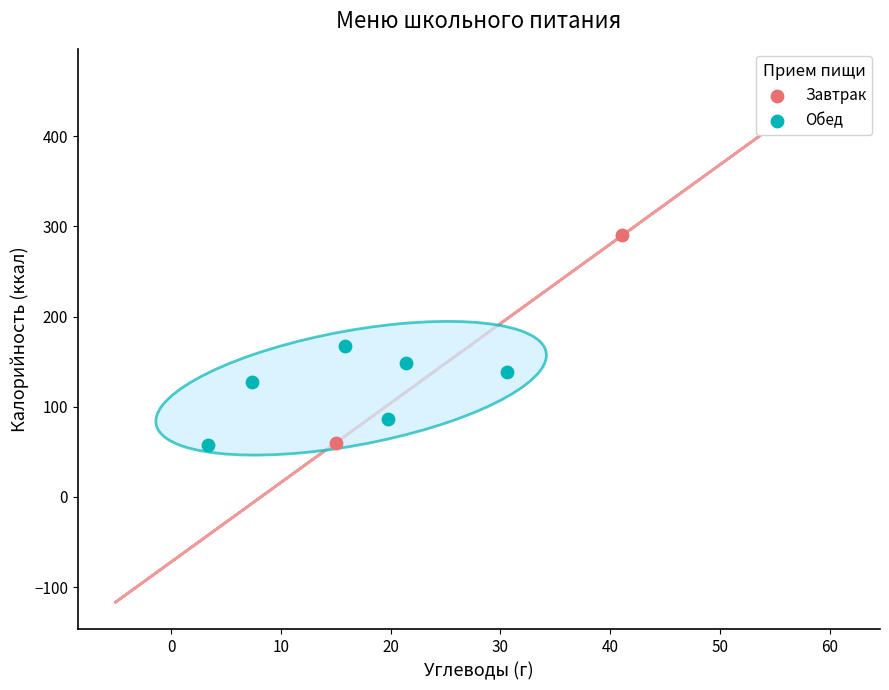

What are all the series names shown in the legend?

Завтрак, Обед